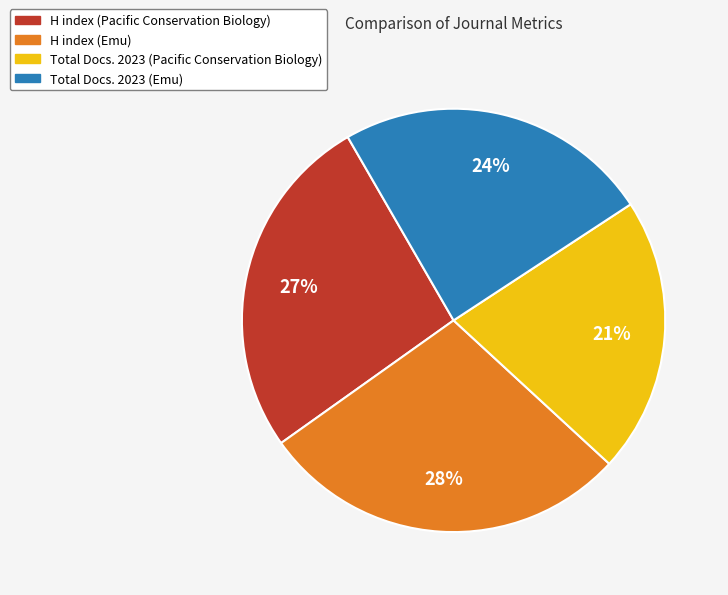

What percentage is the Total Docs. 2023 (Pacific Conservation Biology) slice, to the nearest percent?

21%